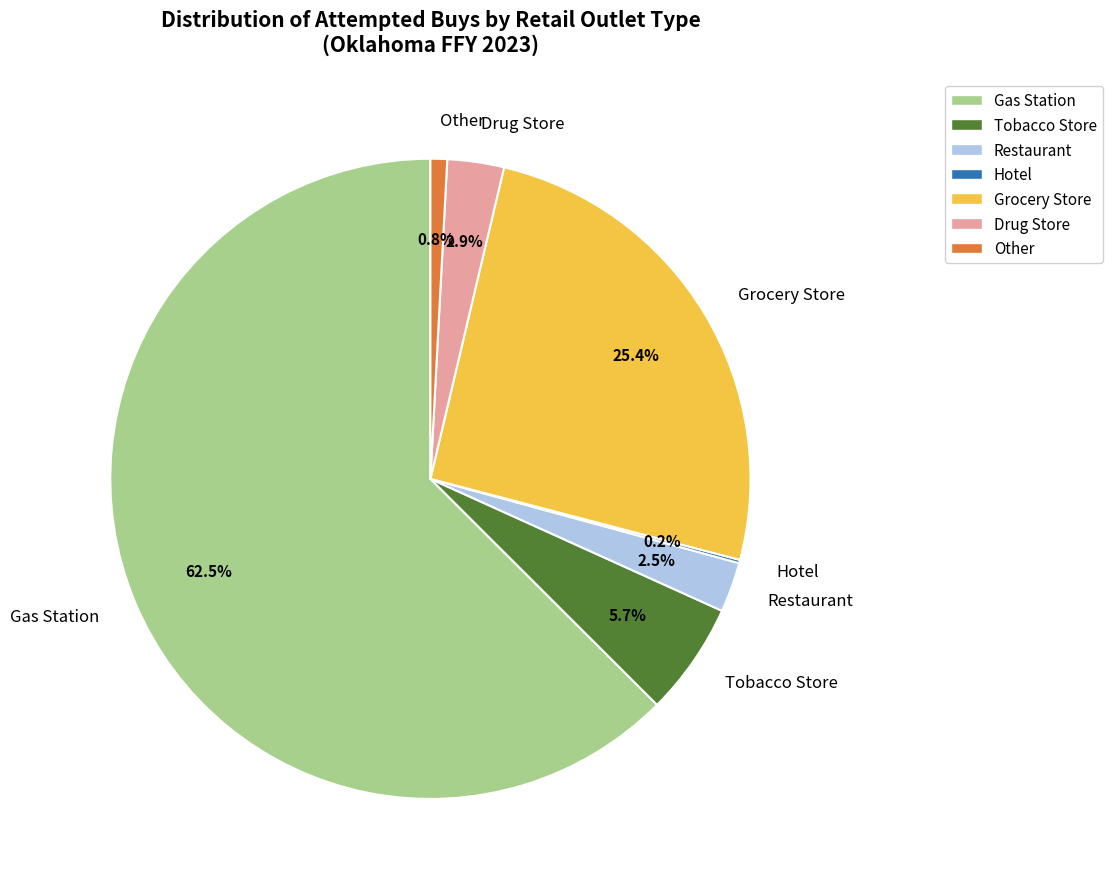

What is the ratio of the value at Drug Store to the value at Tobacco Store?

0.5